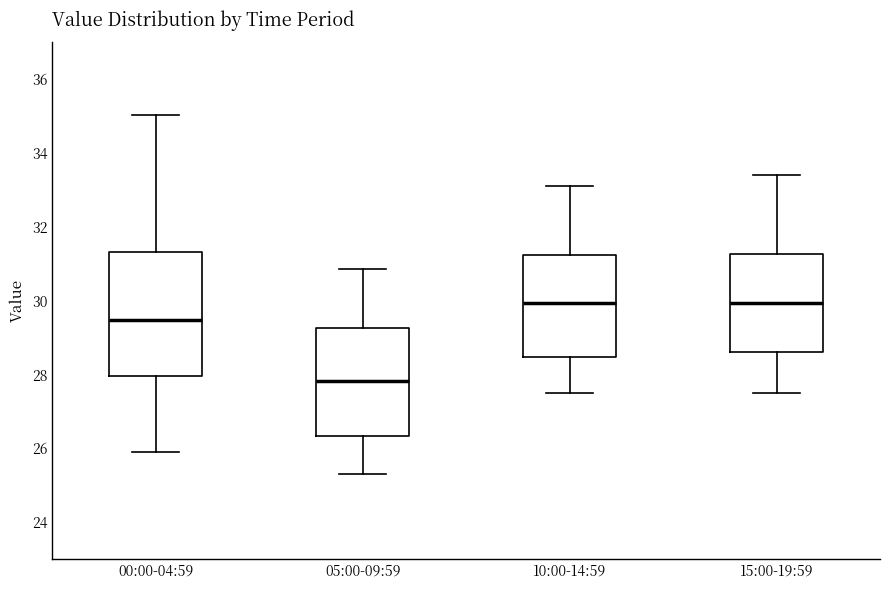

Where is the upper edge of the box for 10:00-14:59 on the y-axis? The values are not printed on the chart, so give them approximately, as read against the axis.

31.2